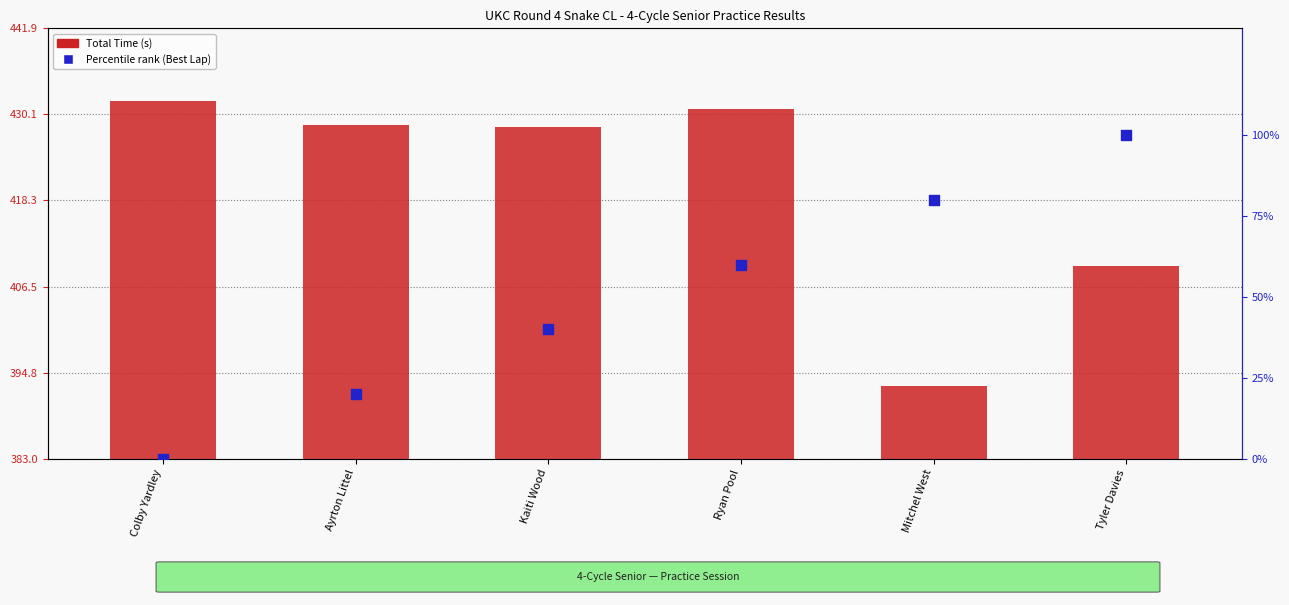

What is the total value across all series at Ayrton Littel?

448.6